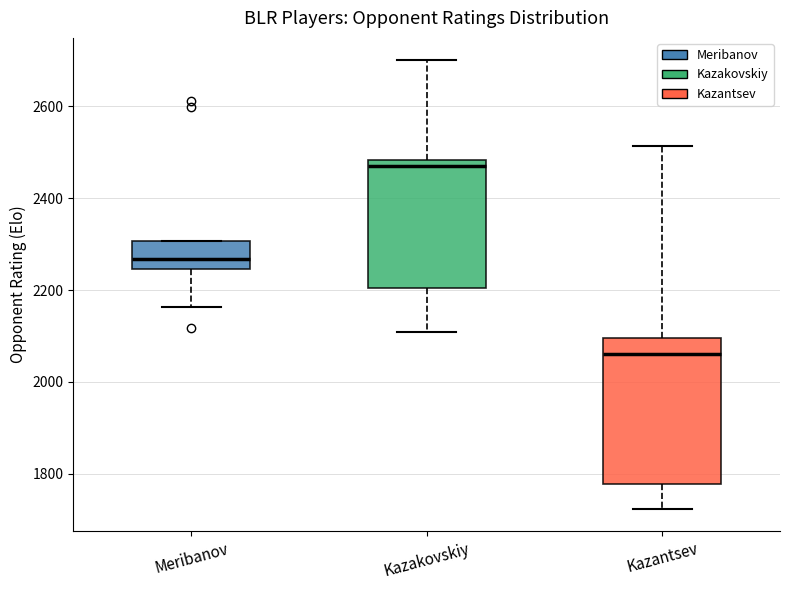

Where is the upper edge of the box for Meribanov on the y-axis? The values are not printed on the chart, so give them approximately, as read against the axis.

2300